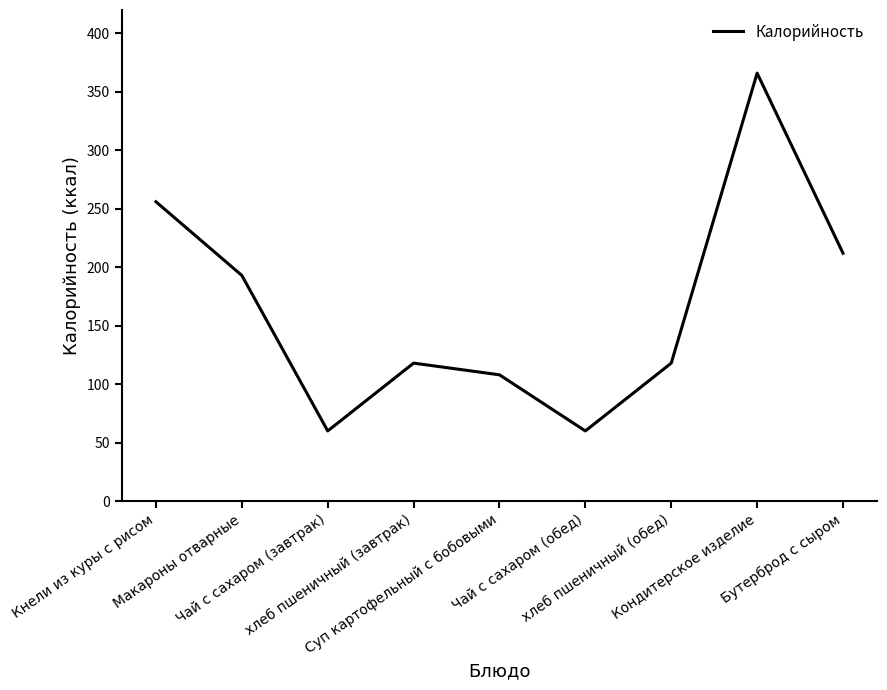

What position from the right is Чай с сахаром (завтрак)?

7